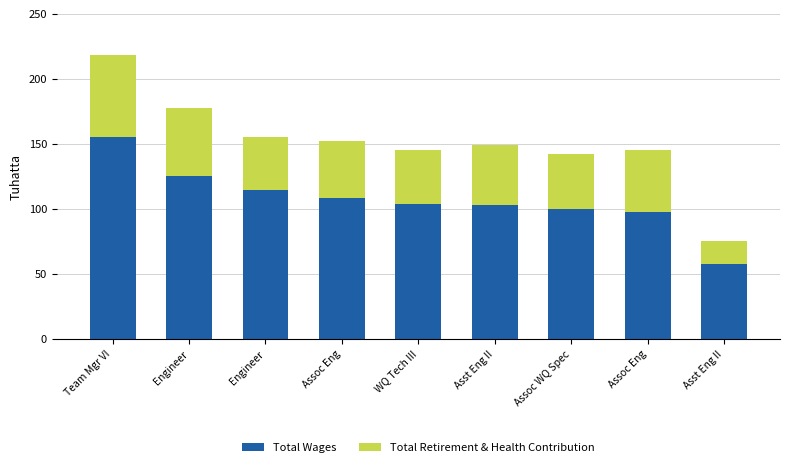

Does the chart contain any negative values?

No